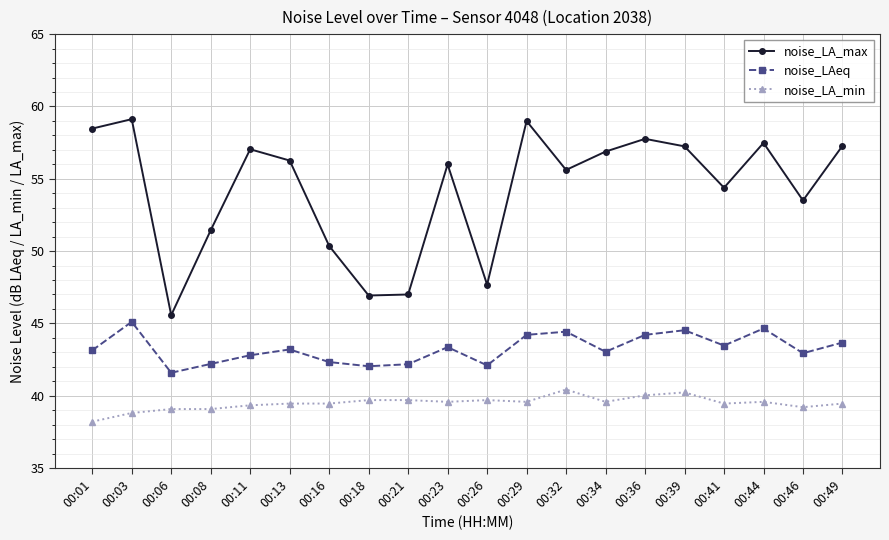

What is the value of the noise_LA_min point at the 9th from the left?

39.7